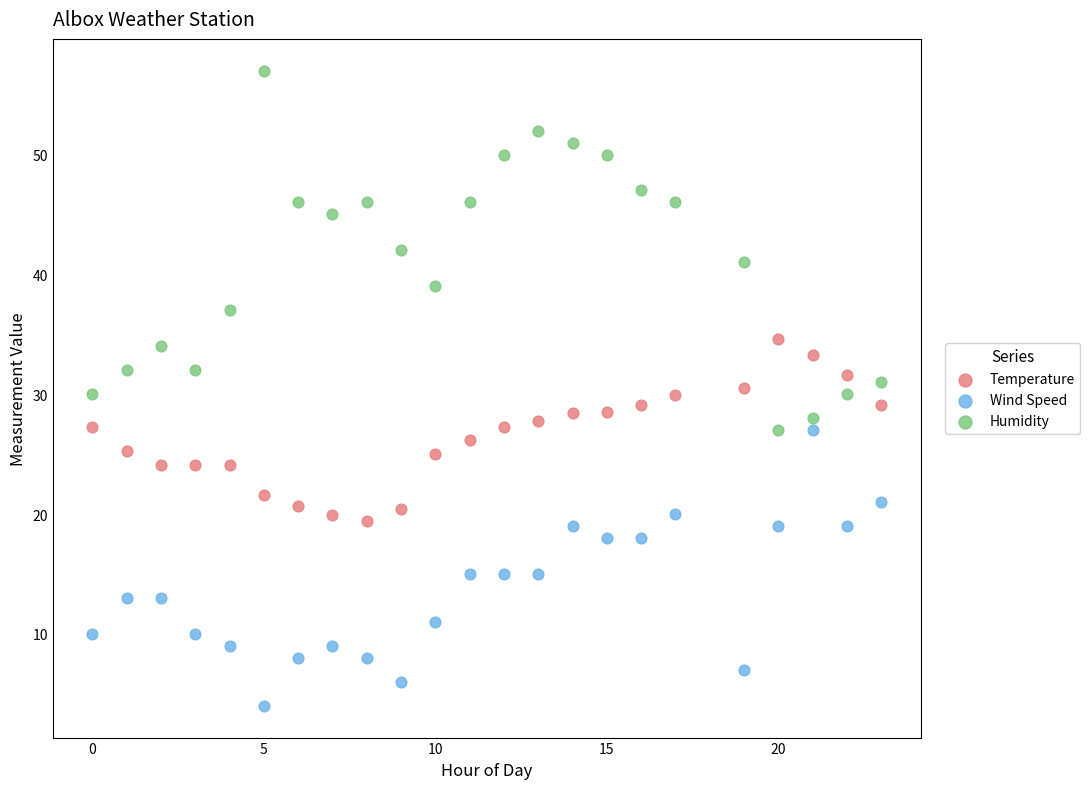

Which series has the largest Y range (max minus min)?

Humidity